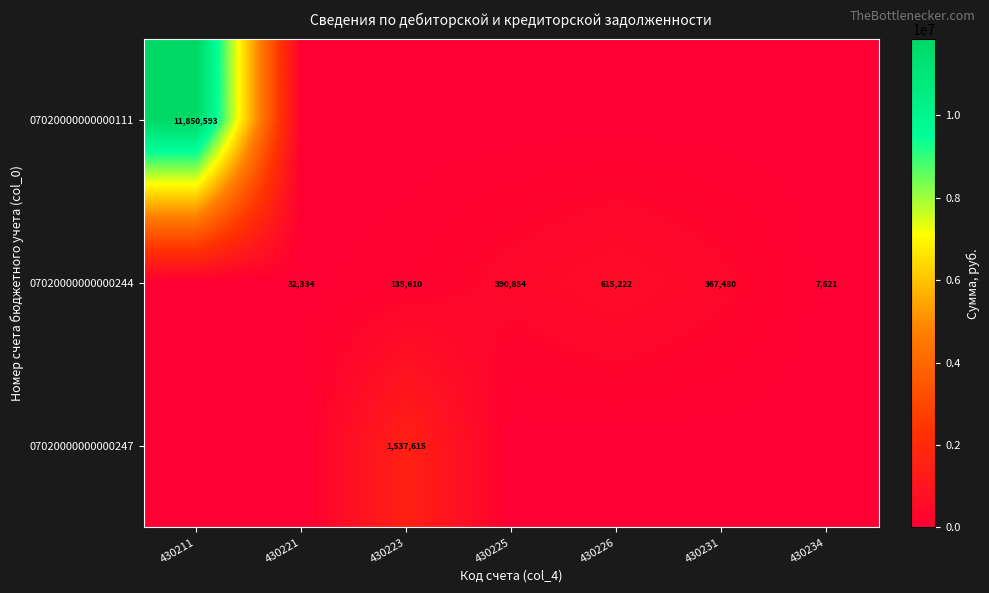

What is the difference between the 07020000000000244 values at 430234 and 430223?

127989